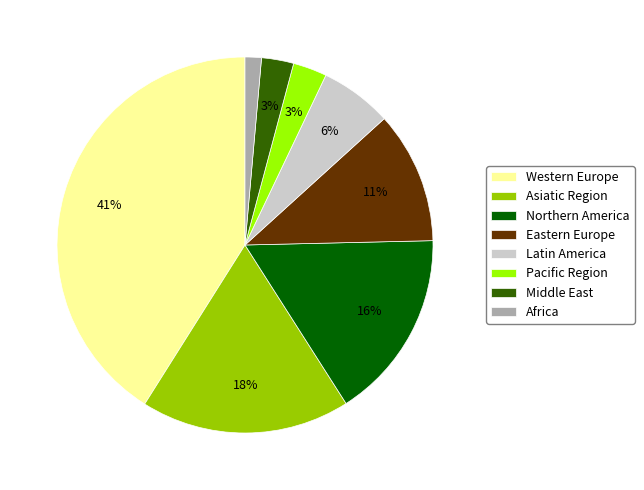

To the nearest percent, what percentage of the pie is Africa?

1%